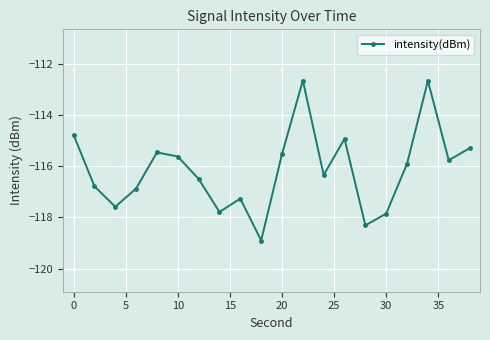

What is the difference between the second highest and second lowest values?

5.6